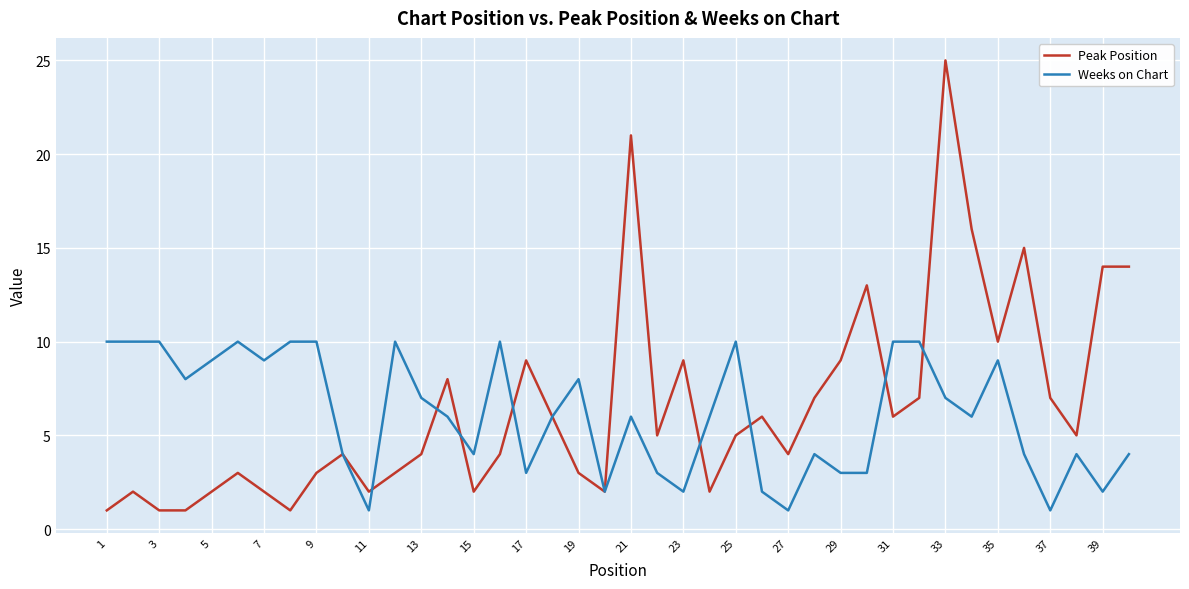

What are all the series names shown in the legend?

Peak Position, Weeks on Chart